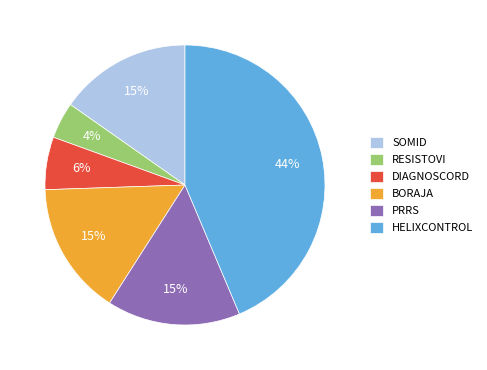

Is it true that DIAGNOSCORD is 6% of the pie?

True